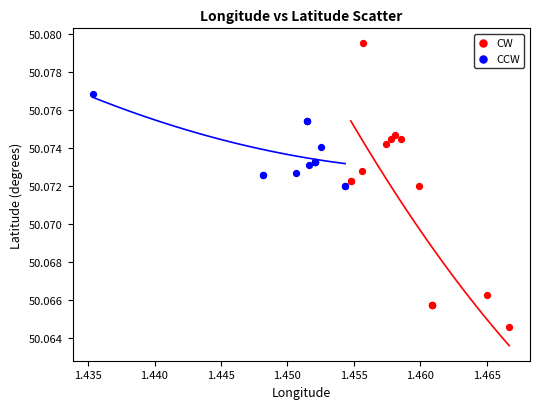

Which series contains the lowest Y value?

CW